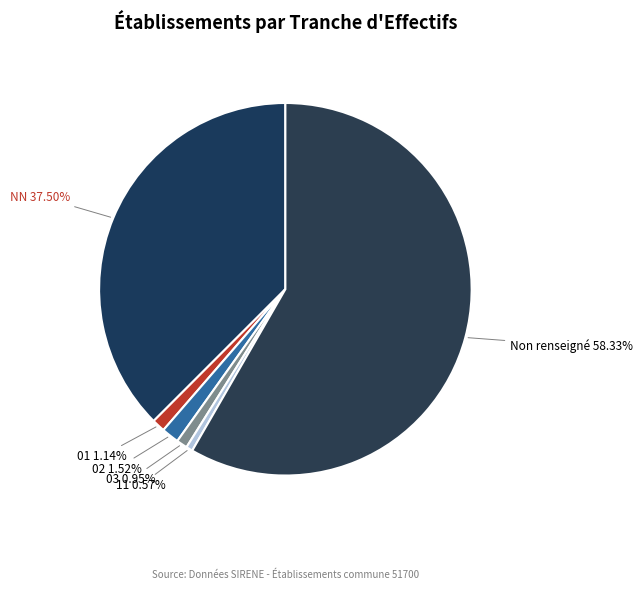

Combined, do 02 and NN account for over 50%?

No